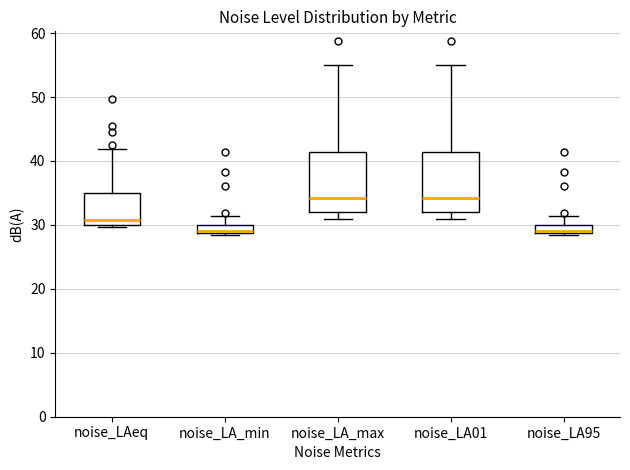

Where is the upper edge of the box for noise_LA_min on the y-axis? The values are not printed on the chart, so give them approximately, as read against the axis.

30